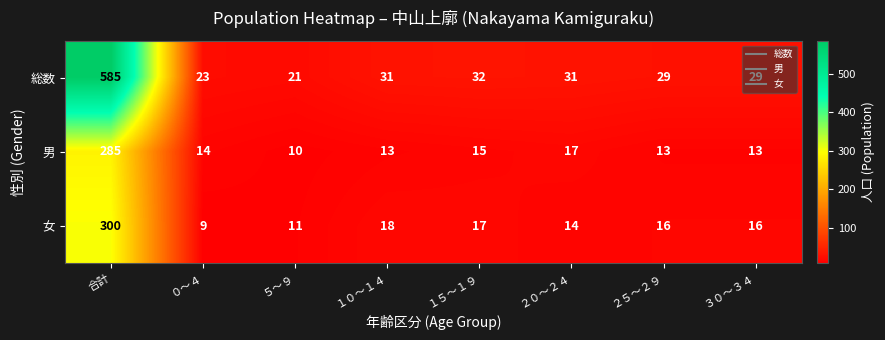

What is the spread (max minus min) of values at ２５～２９?

16